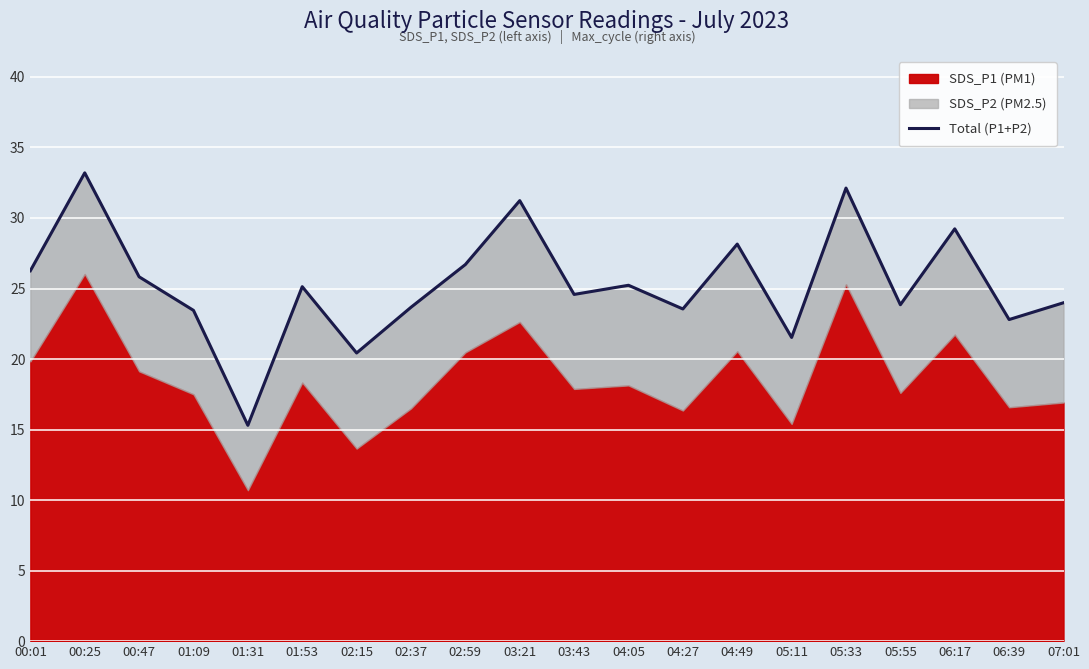

The value at 05:55 is 23.9. True or false?

True